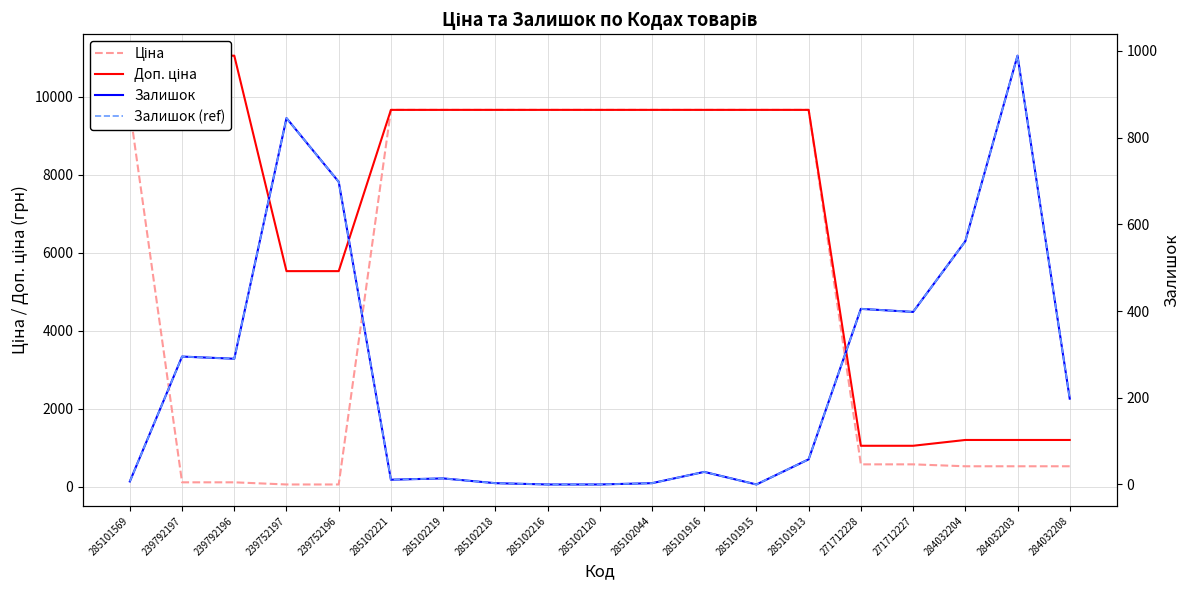

What is the difference between the Ціна values at 239792196 and 284032203?

411.7